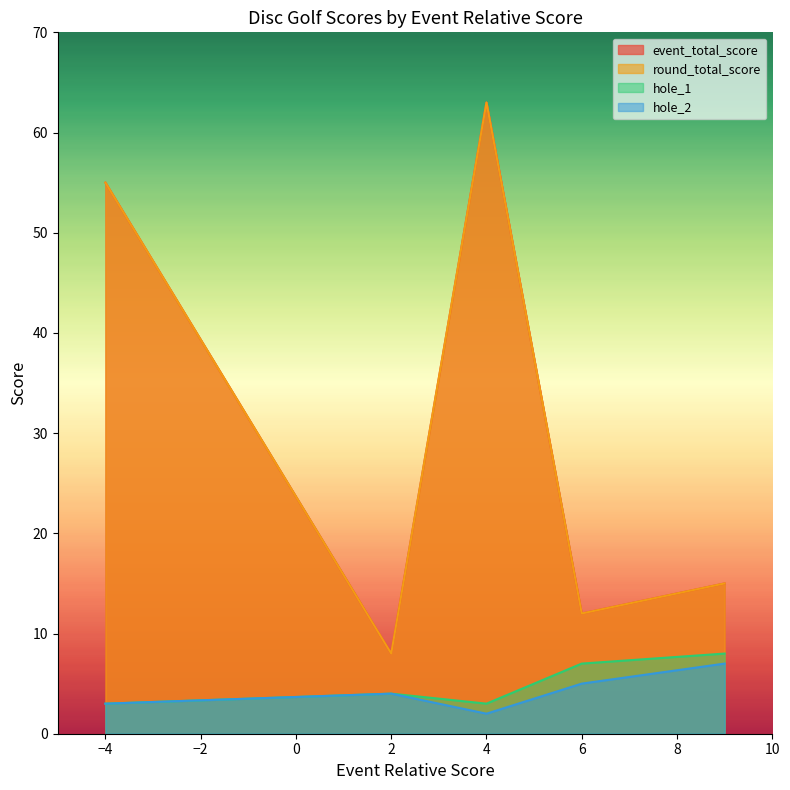

At which label does hole_1 first exceed 4?

6